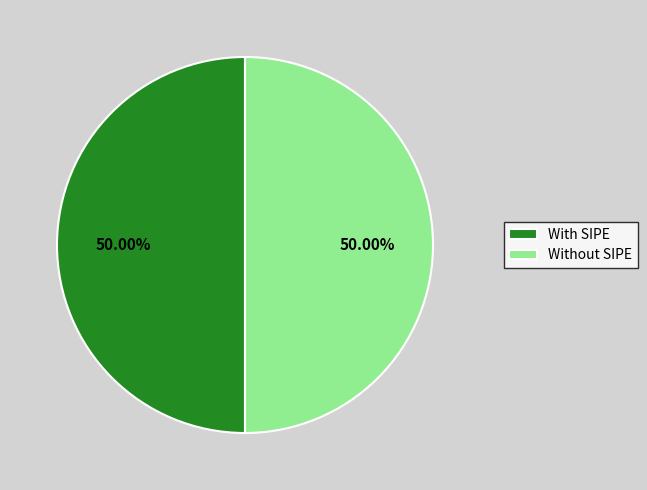

Do Without SIPE and With SIPE together represent more than half of the pie?

Yes